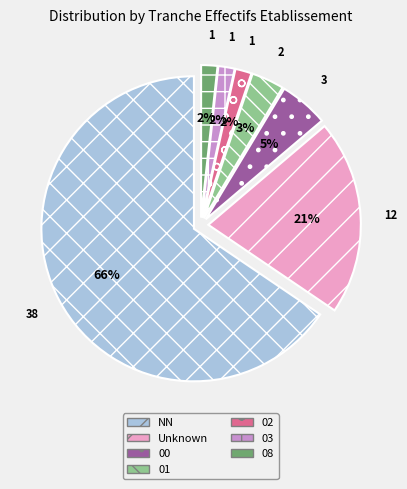

Is there a majority slice in this chart?

Yes